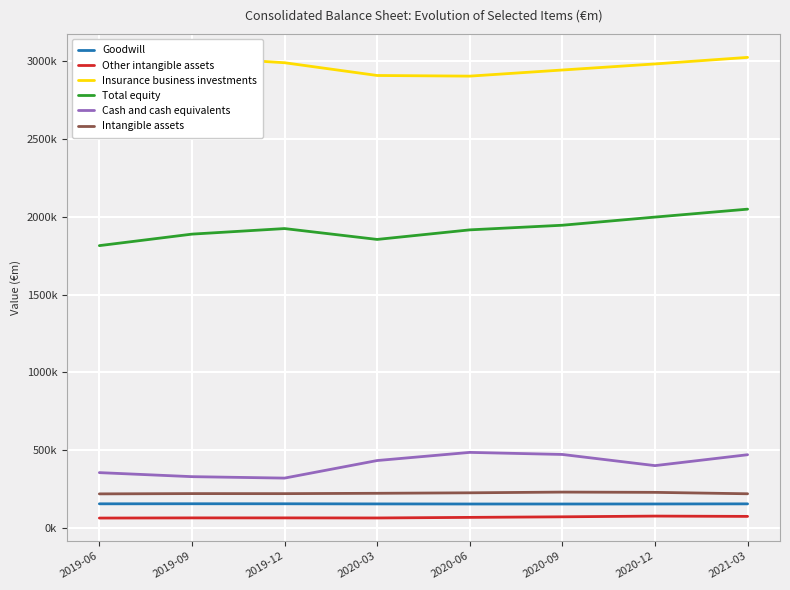

What is the minimum value for Total equity?

1815030.8